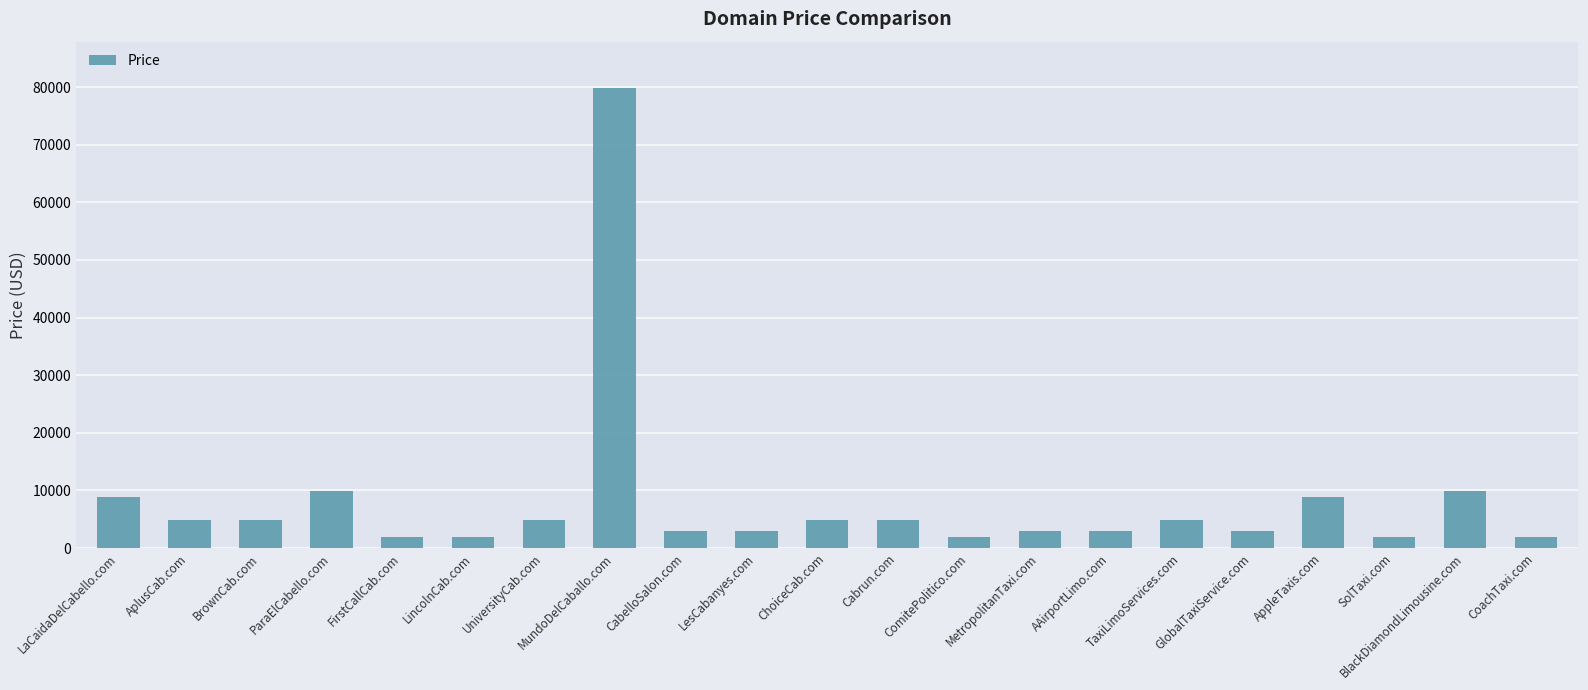

Reading left to right, list all the values displayed in this chart.

8888	4888	4888	9888	1888	1888	4888	79888	2888	2888	4888	4888	1888	2888	2888	4888	2888	8888	1888	9888	1888